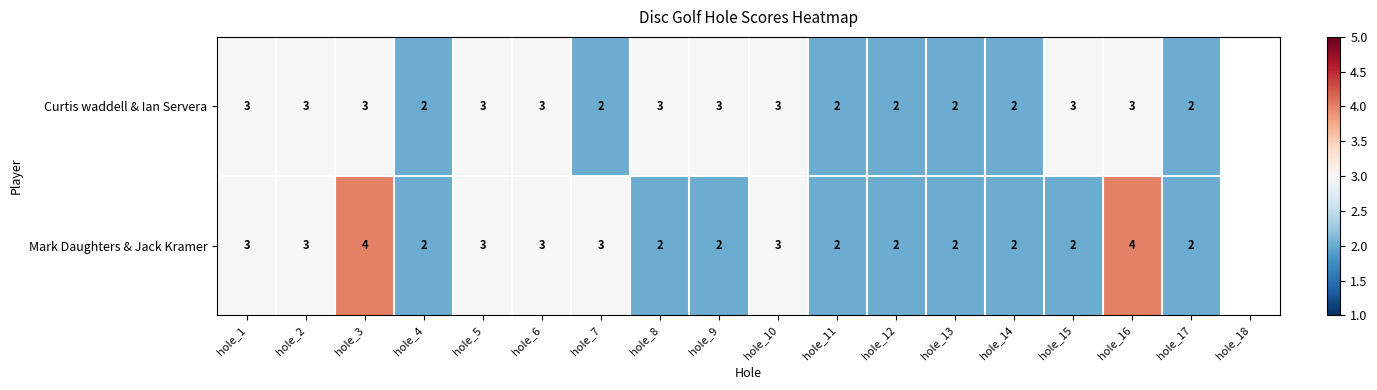

What is the maximum value shown in the chart?

4.0